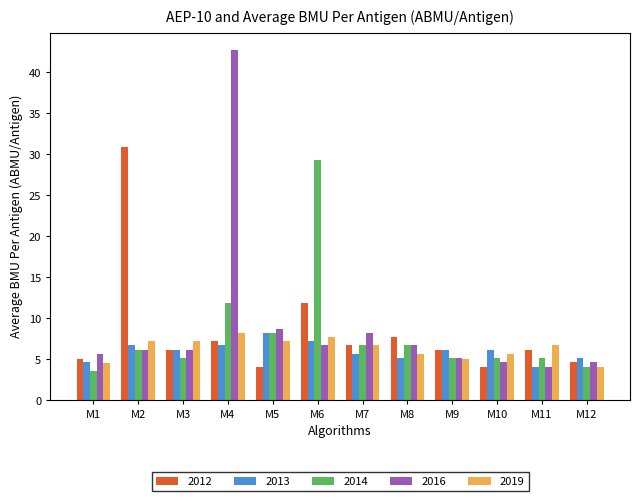

How many series are shown in this chart?

5